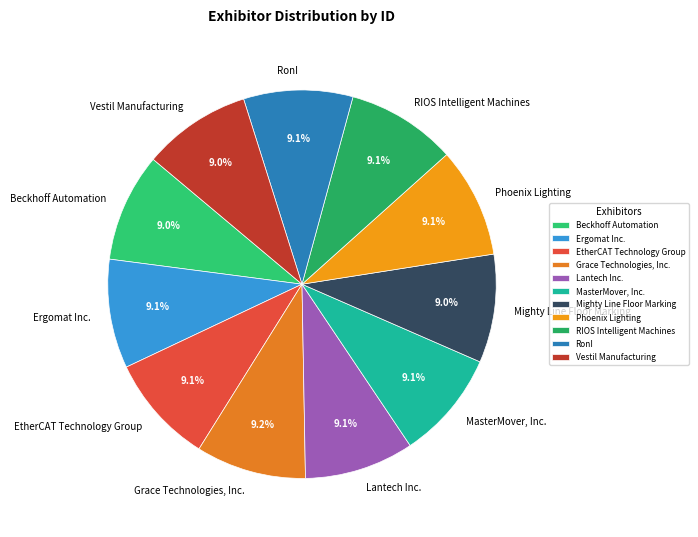

Count the number of slices in the pie.

11